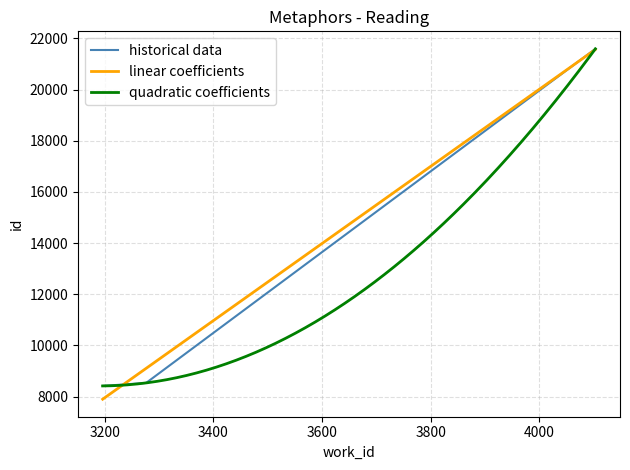

Reading right to left, extract all data points from this chart.

21595	21594	8537	8419